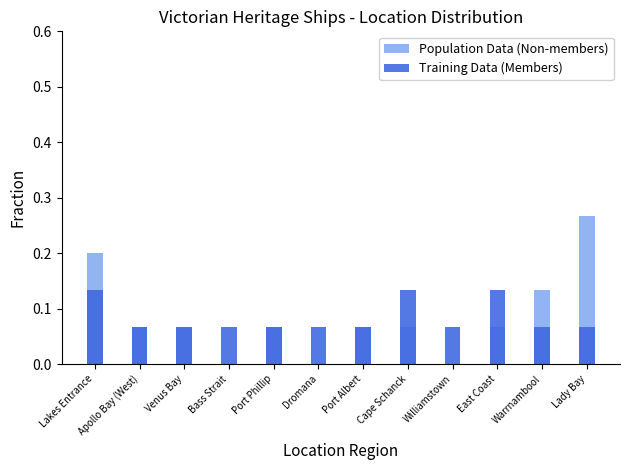

What is the value of the Population Data (Non-members) bar at the 1st from the left?

0.2